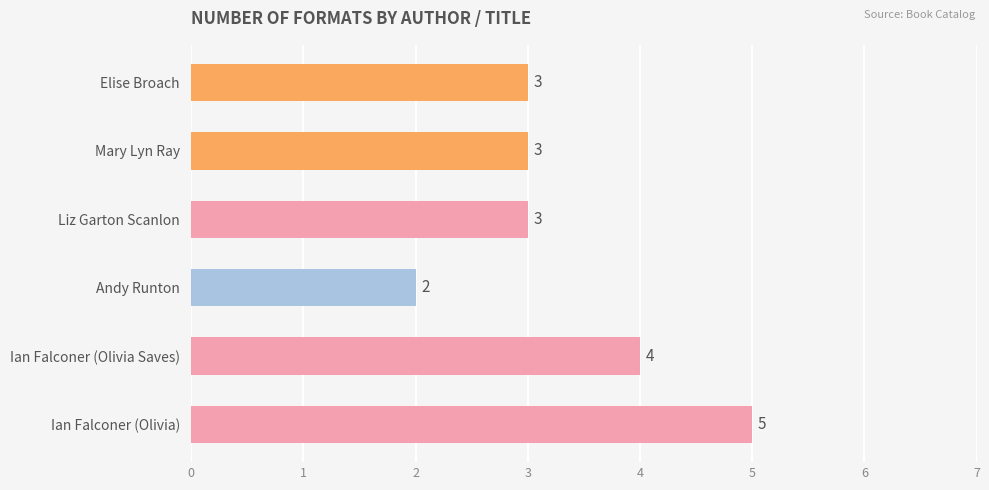

Between Ian Falconer (Olivia Saves) and Elise Broach, which is larger?

Ian Falconer (Olivia Saves)